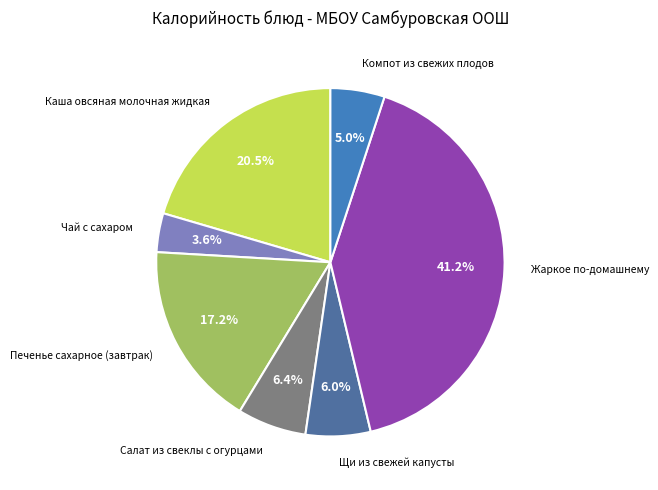

Is there any slice that represents more than half of the pie?

No